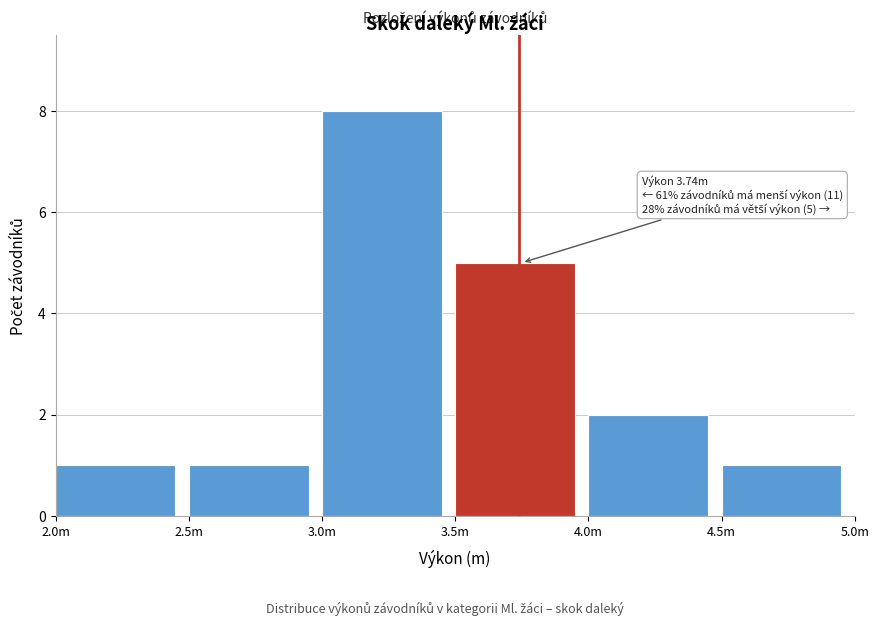

Reading right to left, transcribe all the data shown in this chart.

1	2	5	8	1	1